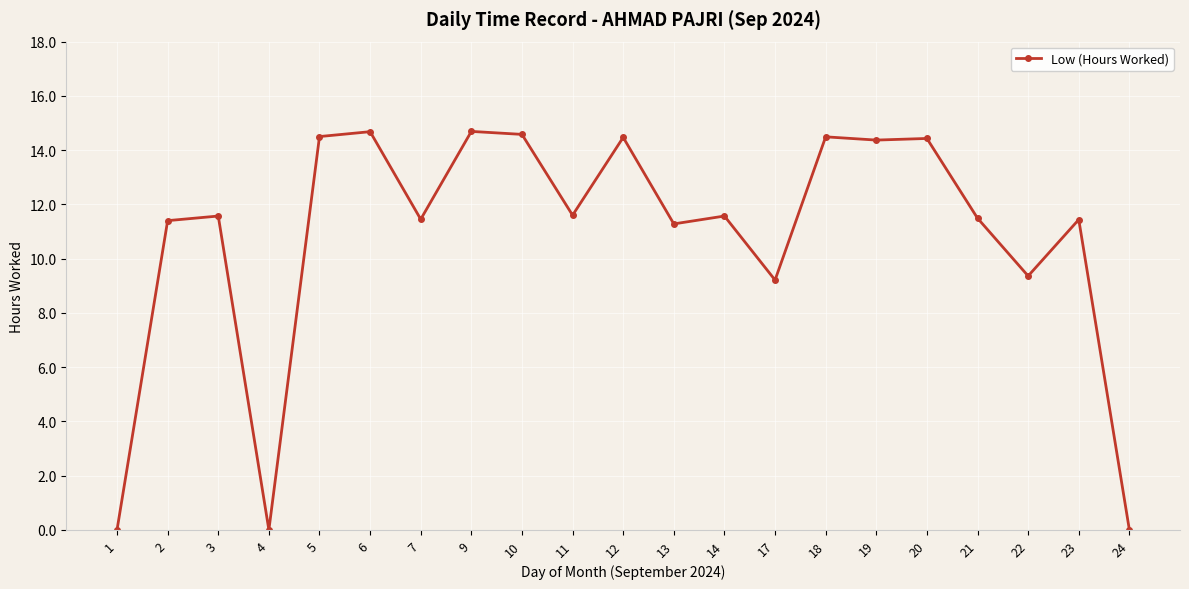

The value at 11 is 16.6. True or false?

False